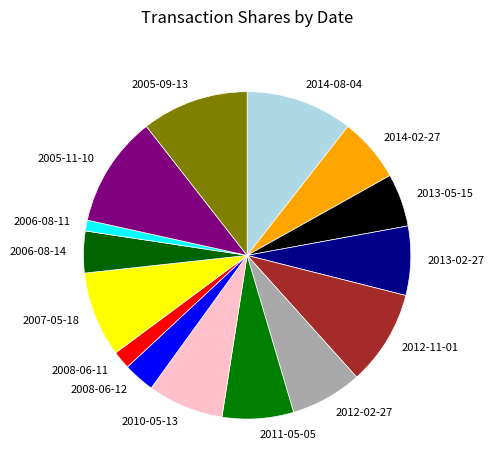

Does any single category account for the majority?

No